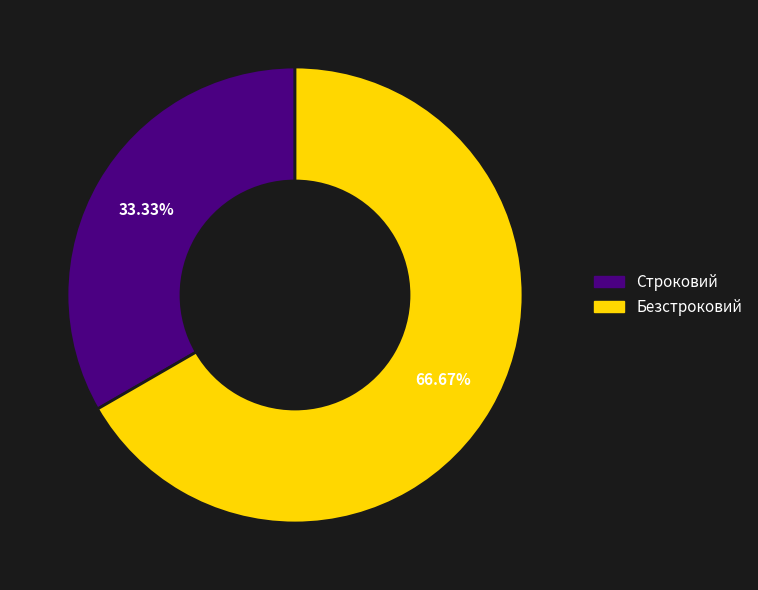

Combined, do Безстроковий and Строковий account for over 50%?

Yes